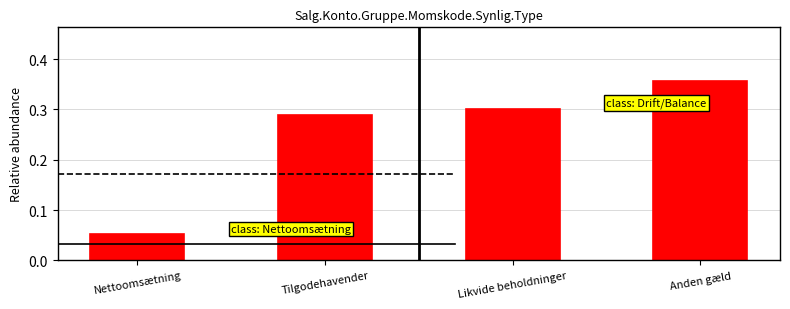

List the labels in order of value, largest first.

Anden gæld, Likvide beholdninger, Tilgodehavender, Nettoomsætning